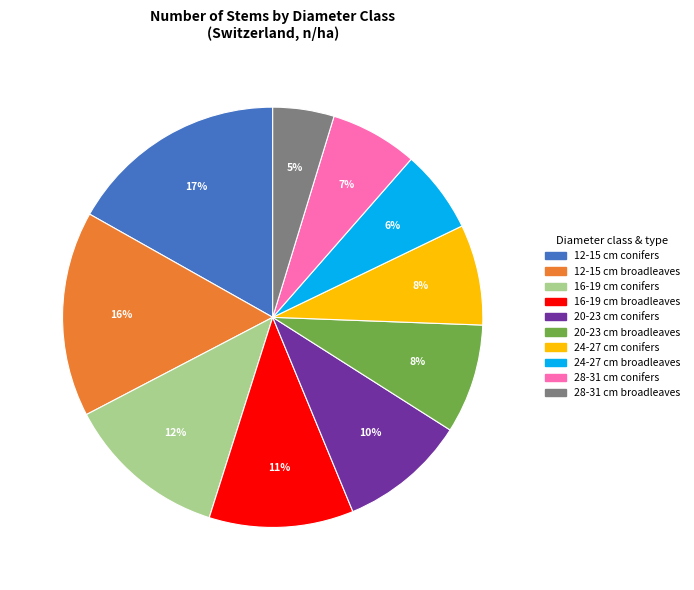

To the nearest percent, what is the average slice percentage?

10%